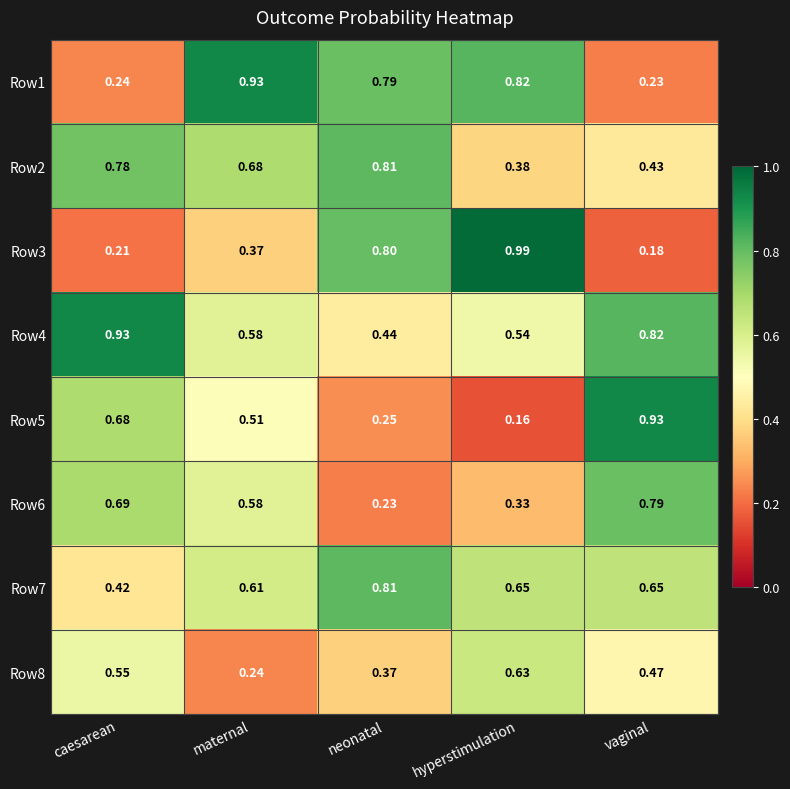

At which category does the chart reach its minimum across all series?

hyperstimulation